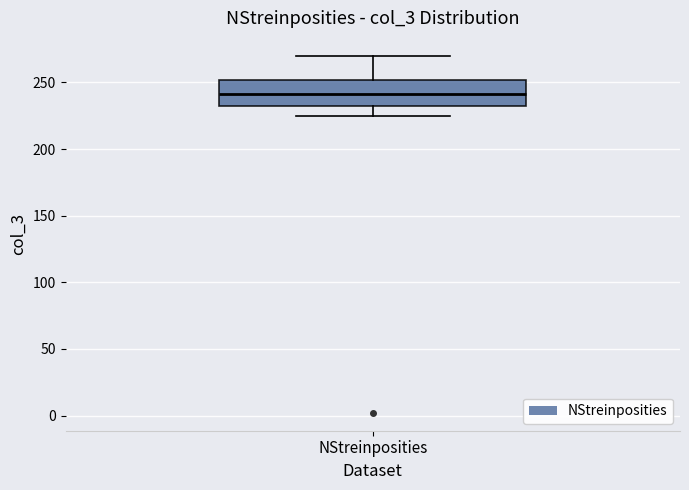

Transcribe this box plot: give where the median line is, the range the box spans, and where the two whiskers end, as read against the y-axis. The values are not printed on the chart, so give them approximately, as read against the axis.

median 240, box 230 to 250, whiskers 225 to 270